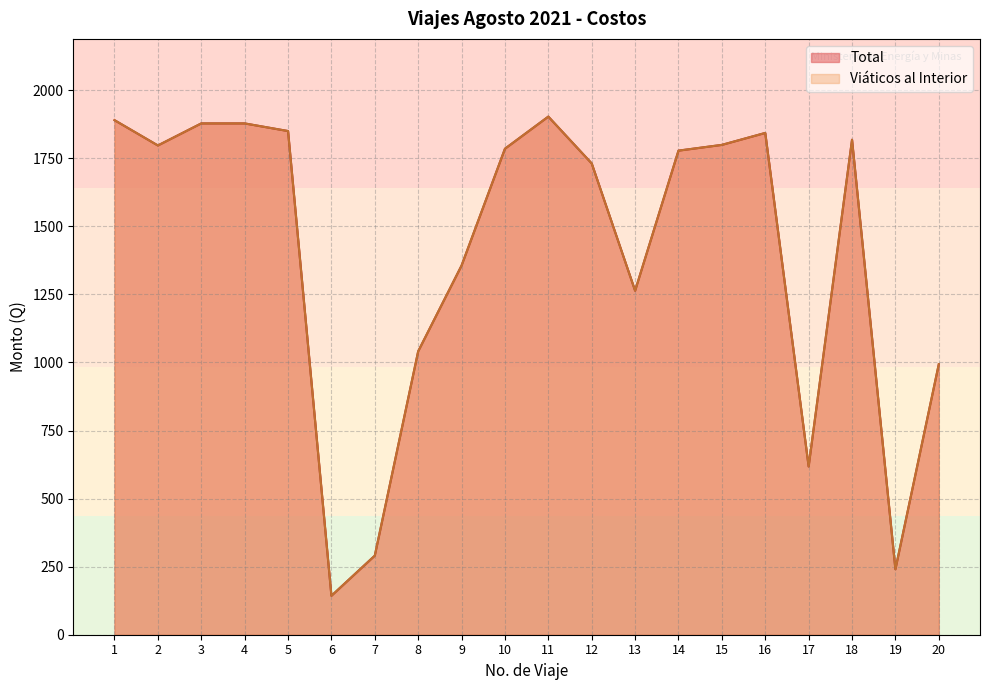

True or false: Total has more than 2 points higher than both neighbors.

True